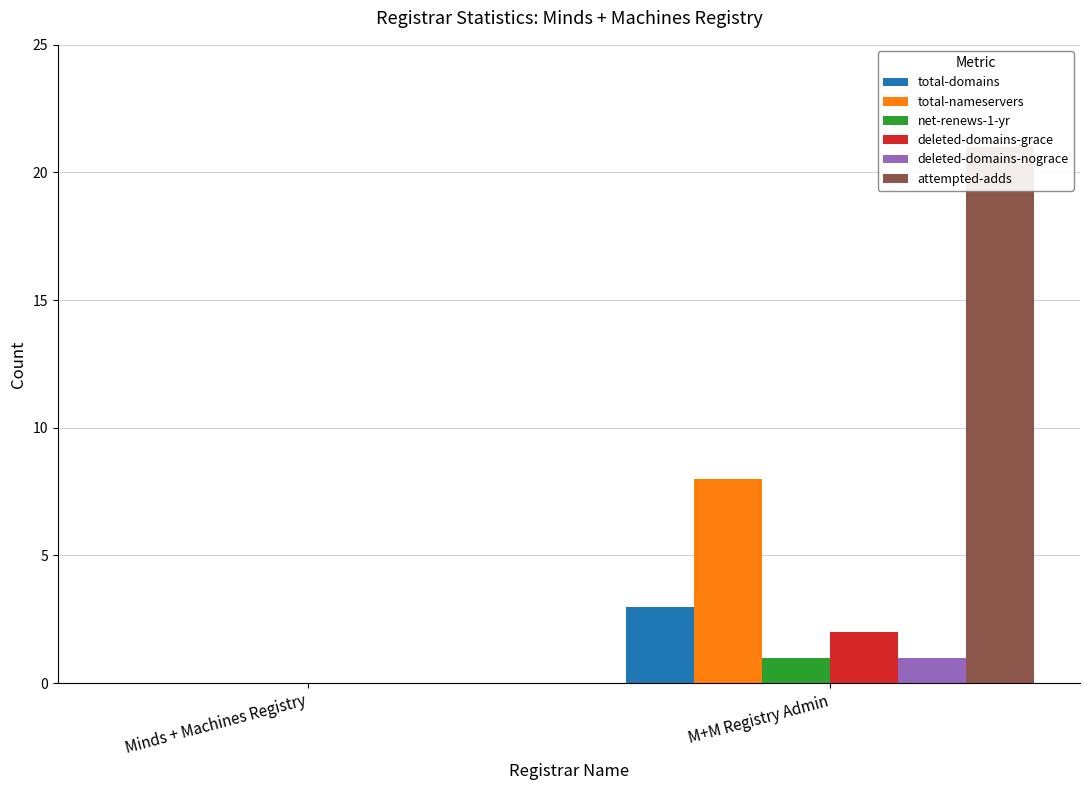

At which category is the sum across all series the highest?

M+M Registry Admin